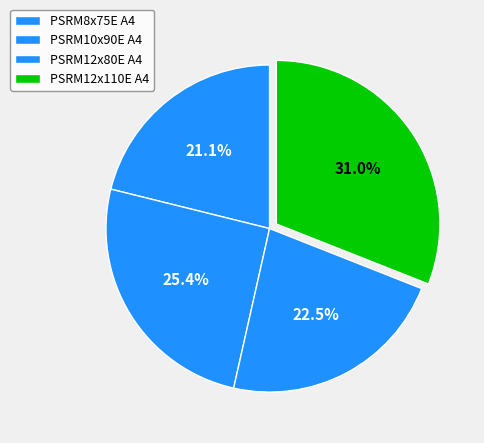

To the nearest percent, what is the difference between the largest and smallest slice percentages?

10%